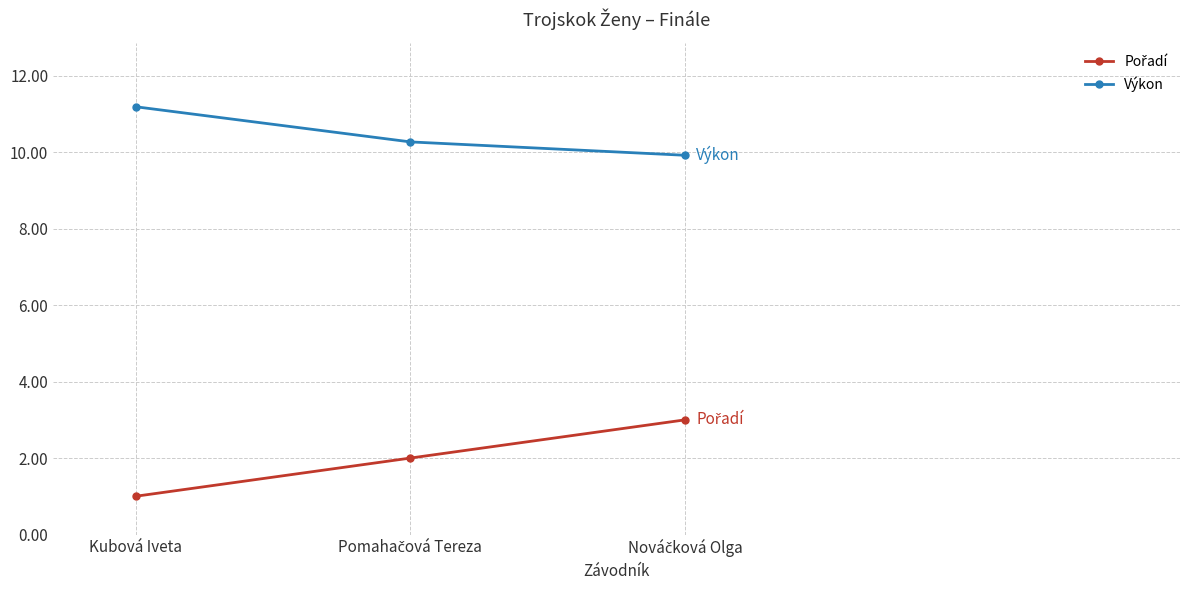

What is the label of the 1st point from the left?

Kubová Iveta